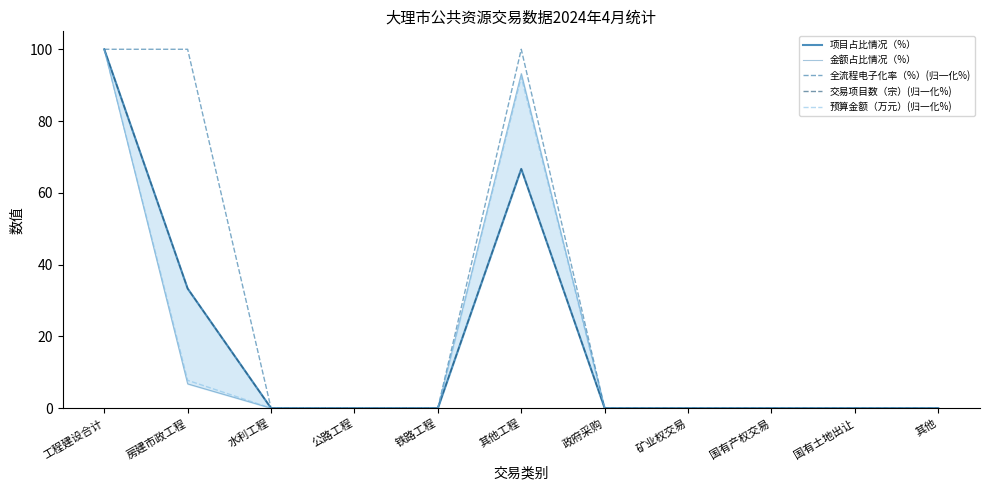

What is the label of the 6th point from the left?

其他工程